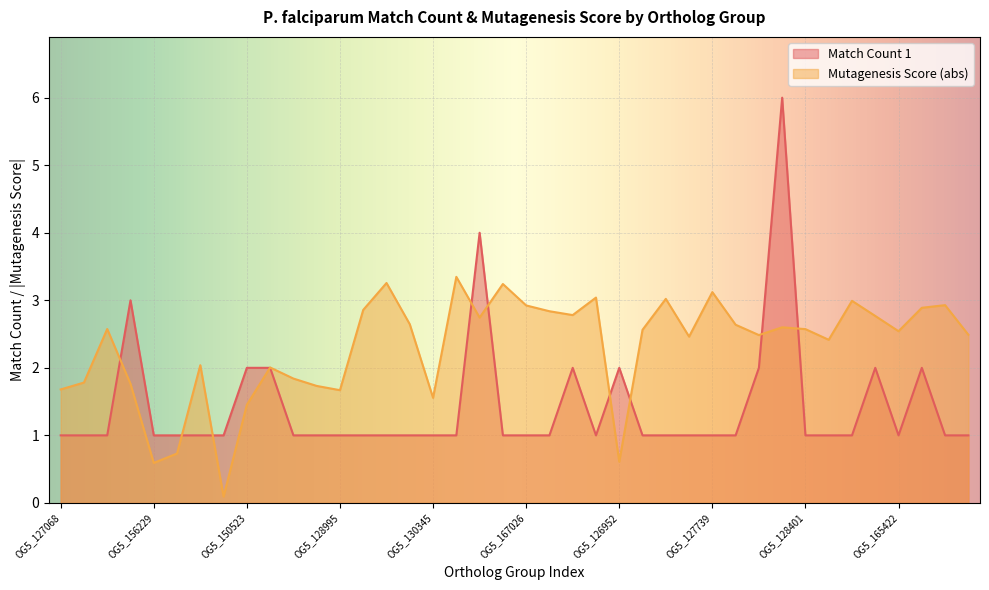

Which has a higher value, OG5_126955 or OG5_150532?

OG5_150532